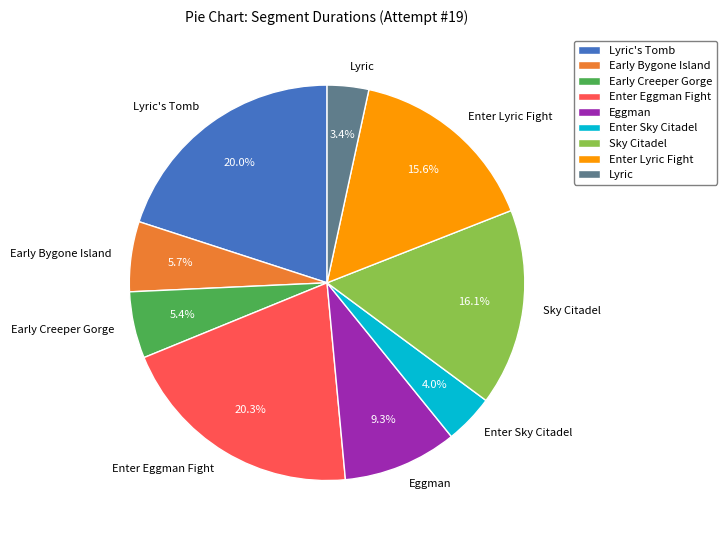

To the nearest percent, what percentage of the pie is Enter Lyric Fight?

16%